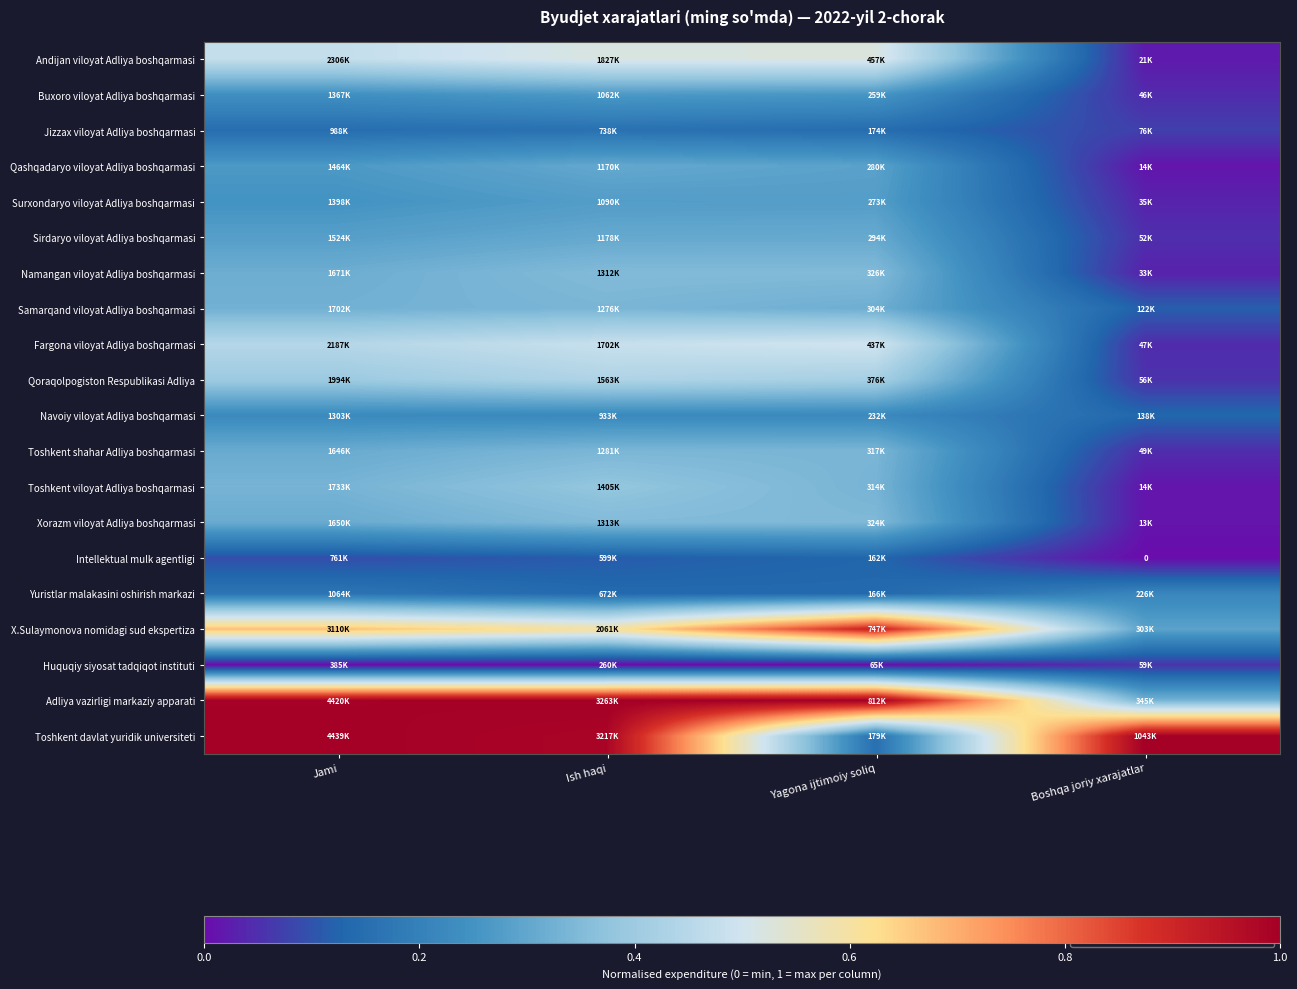

What is the maximum value shown in the chart?

1.0